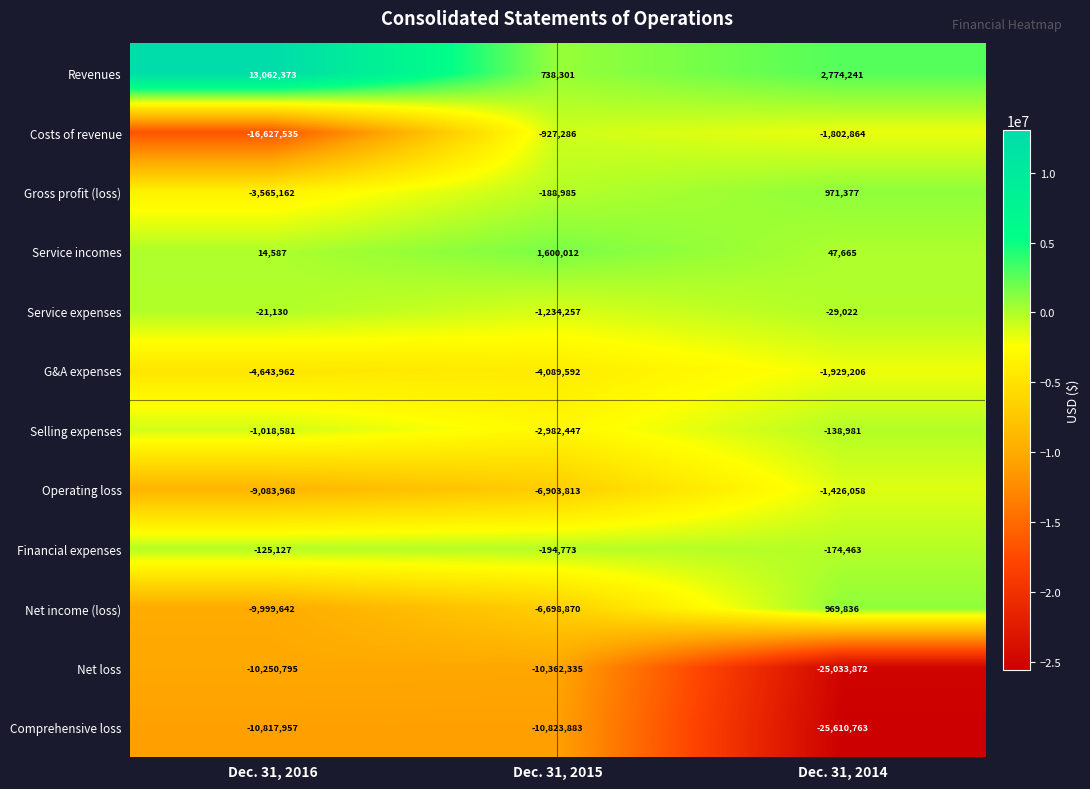

True or false: Revenues has a value of 738301 at Dec. 31, 2015.

True